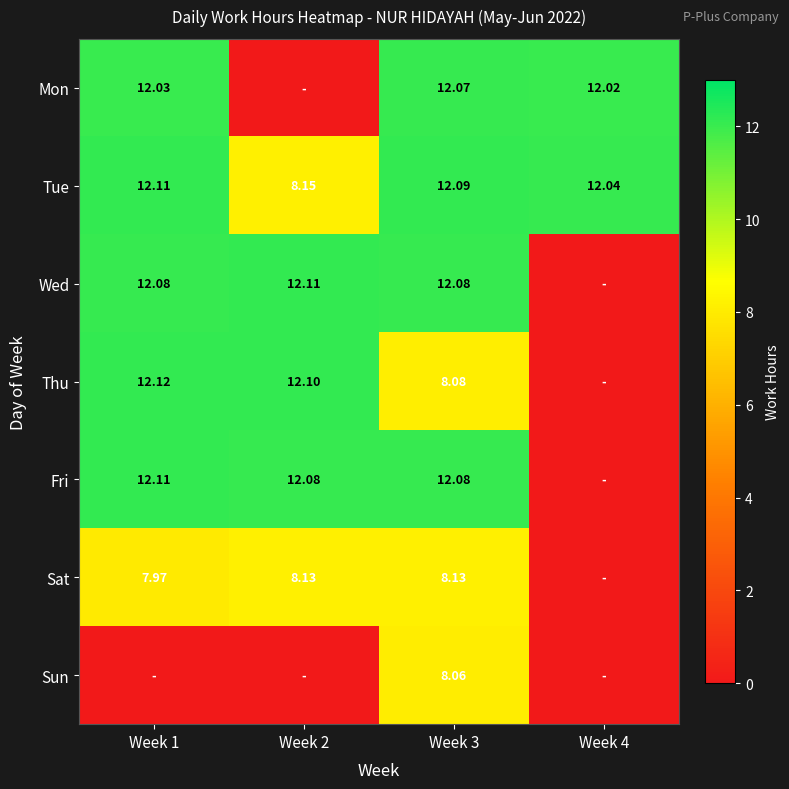

Which series has the largest total across all categories?

Tue